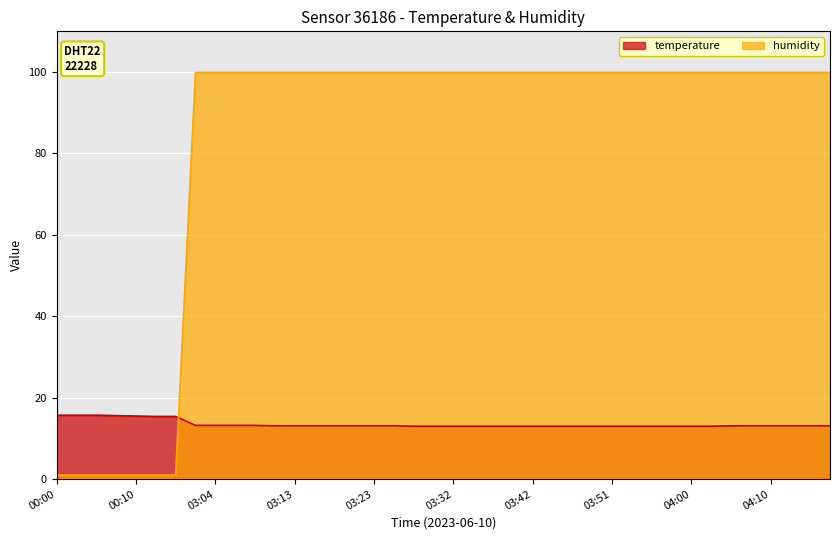

At which label does temperature reach its peak?

00:00